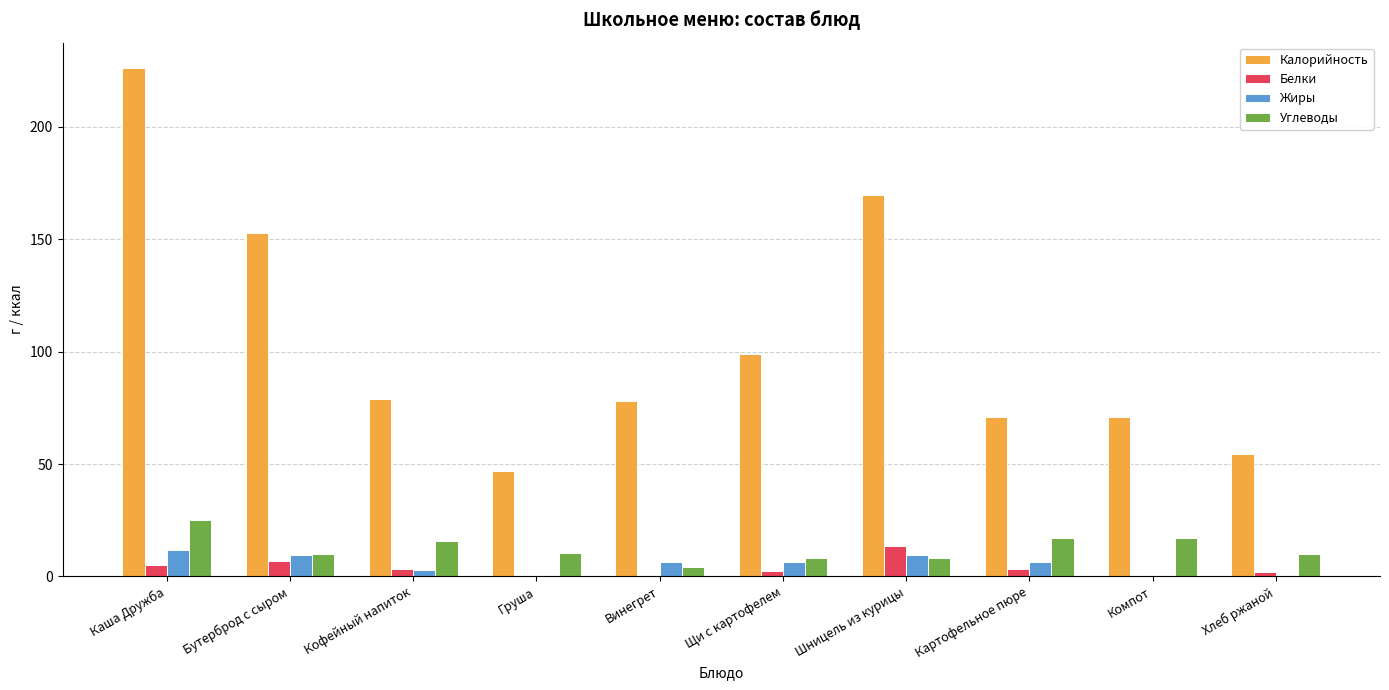

At which category does the chart reach its peak across all series?

Каша Дружба